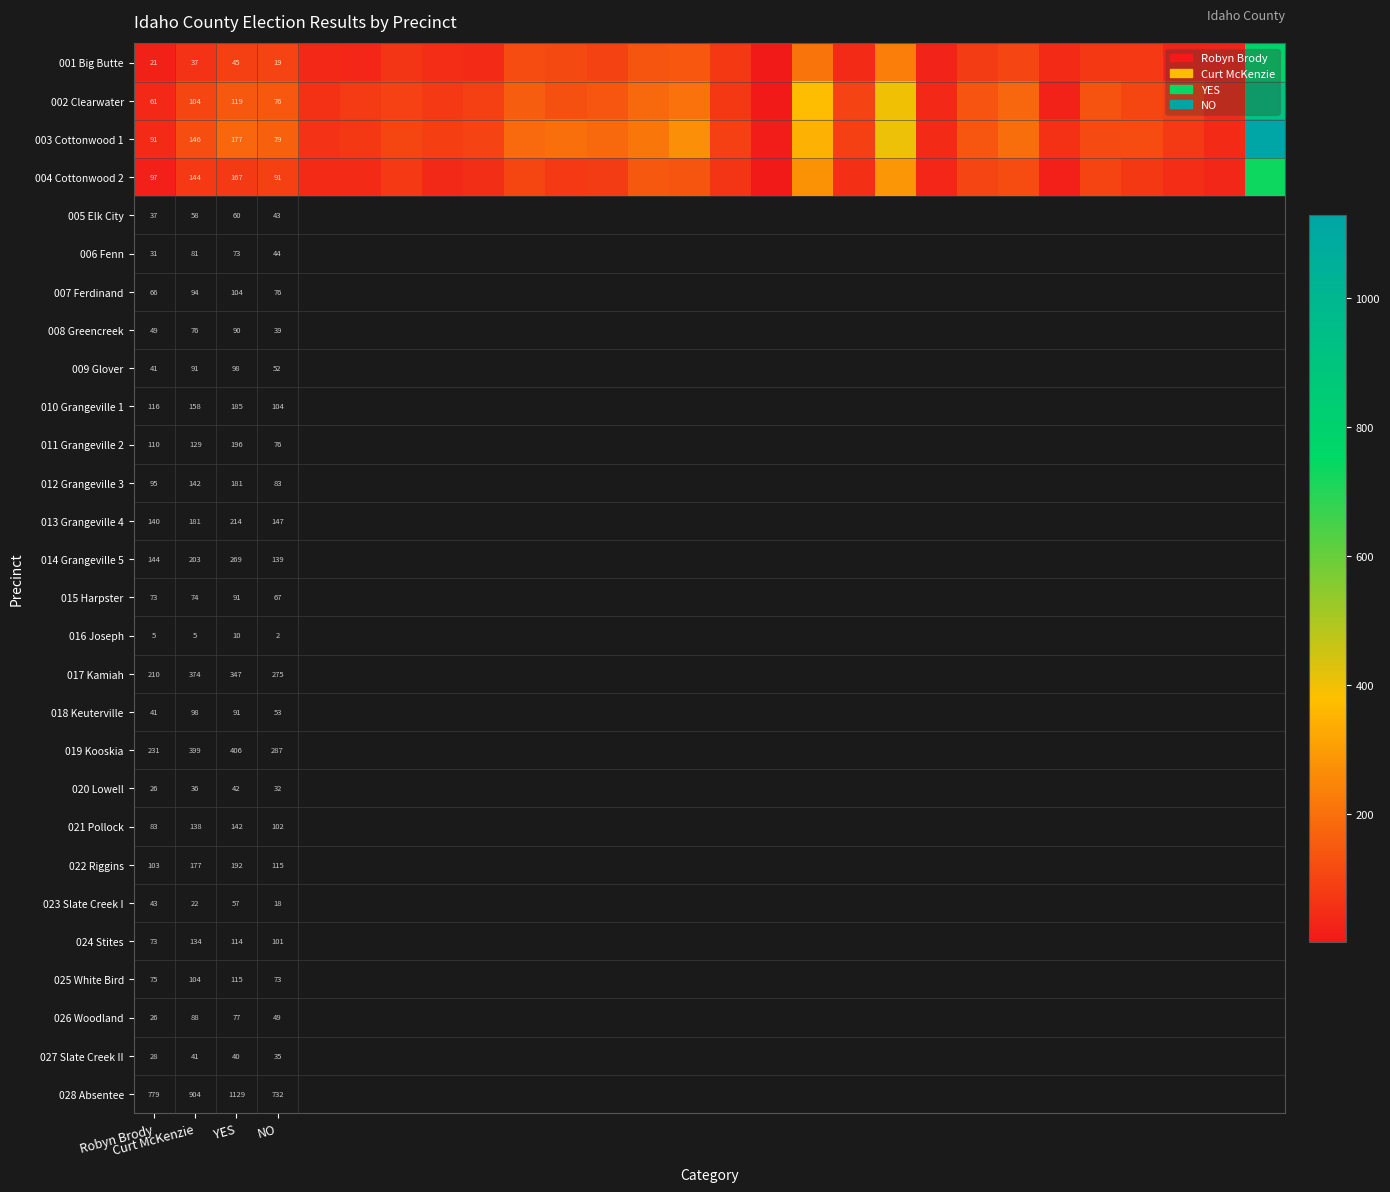

How many series are shown in this chart?

4